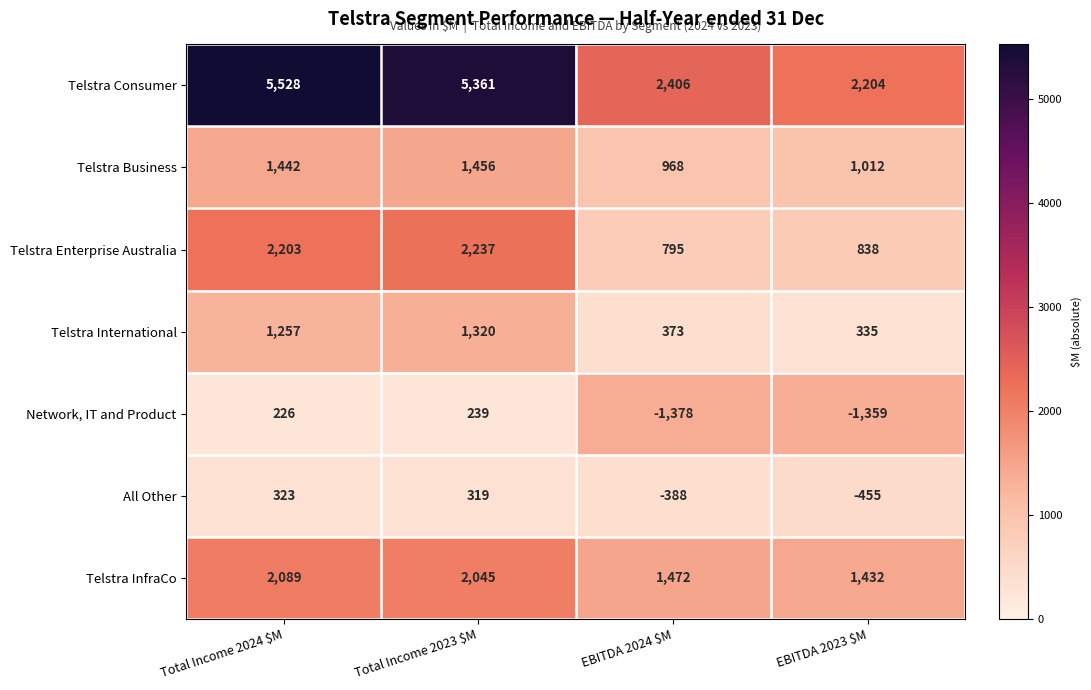

What is the difference between the highest and lowest values at Total Income 2024 $M?

5302